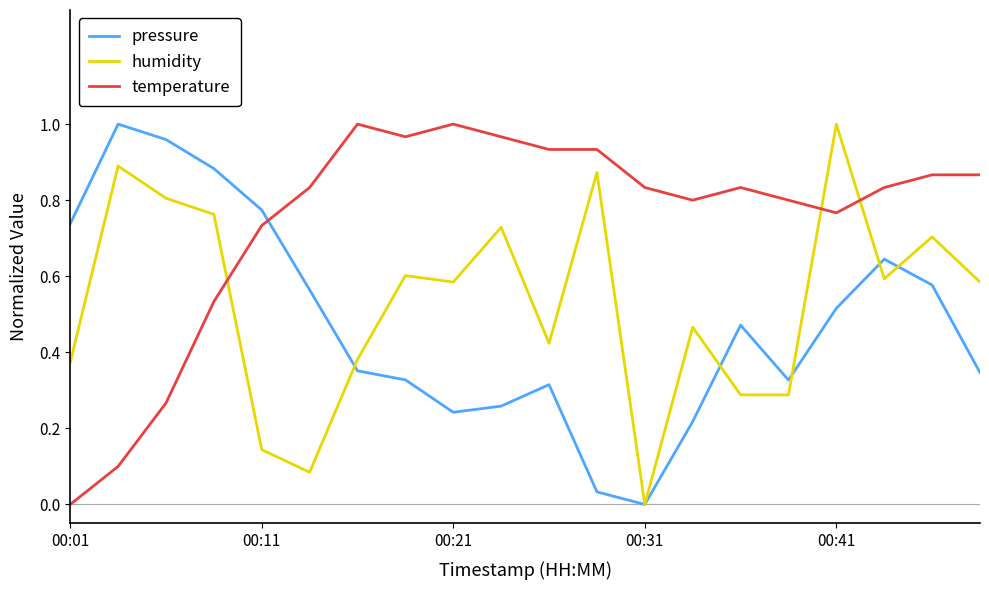

Which series has the largest total across all categories?

temperature